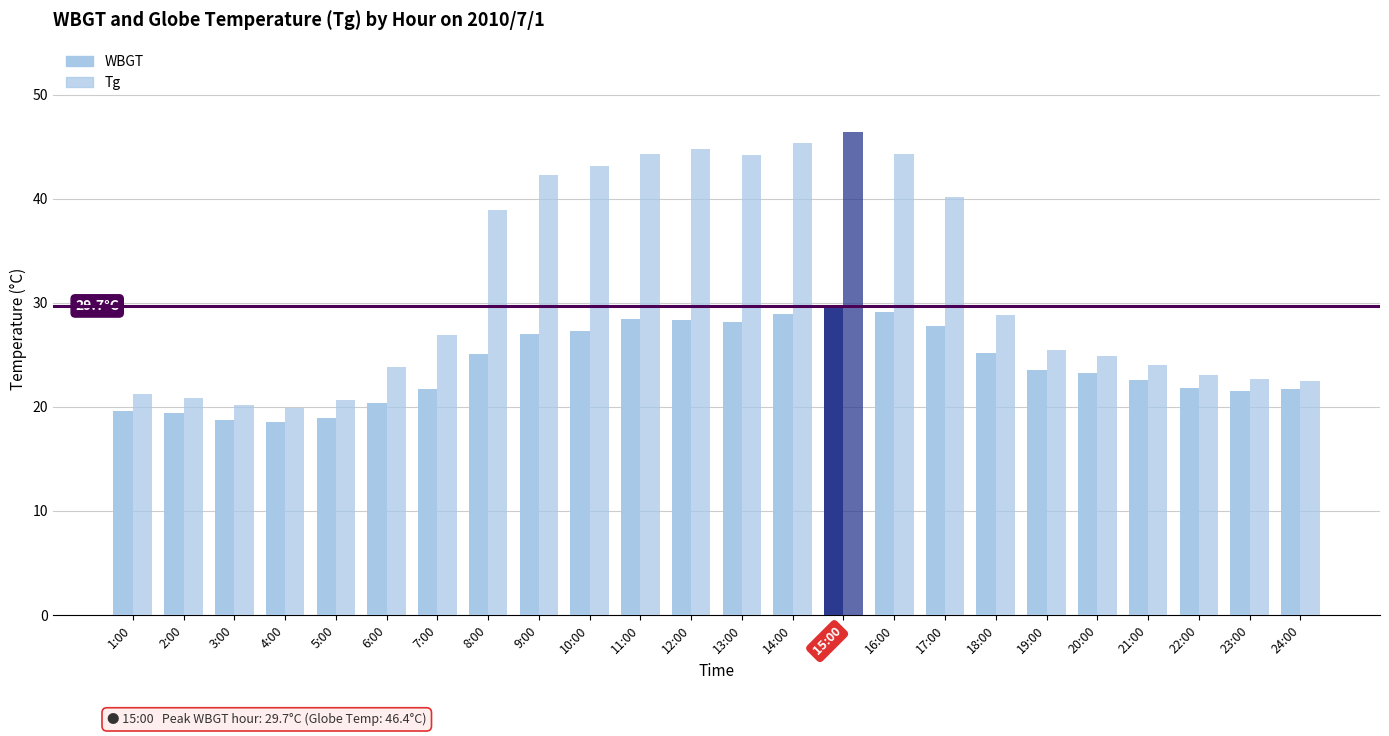

What is the difference between the Tg values at 9:00 and 12:00?

2.5